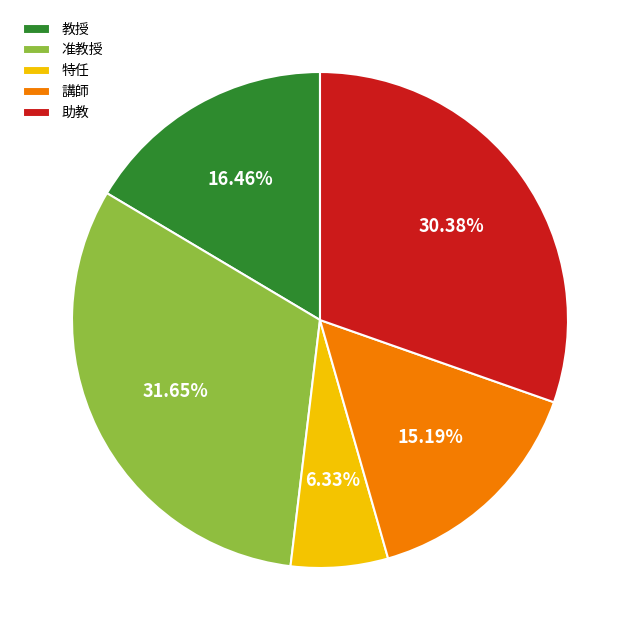

What percentage is the 助教 slice, to the nearest percent?

30%